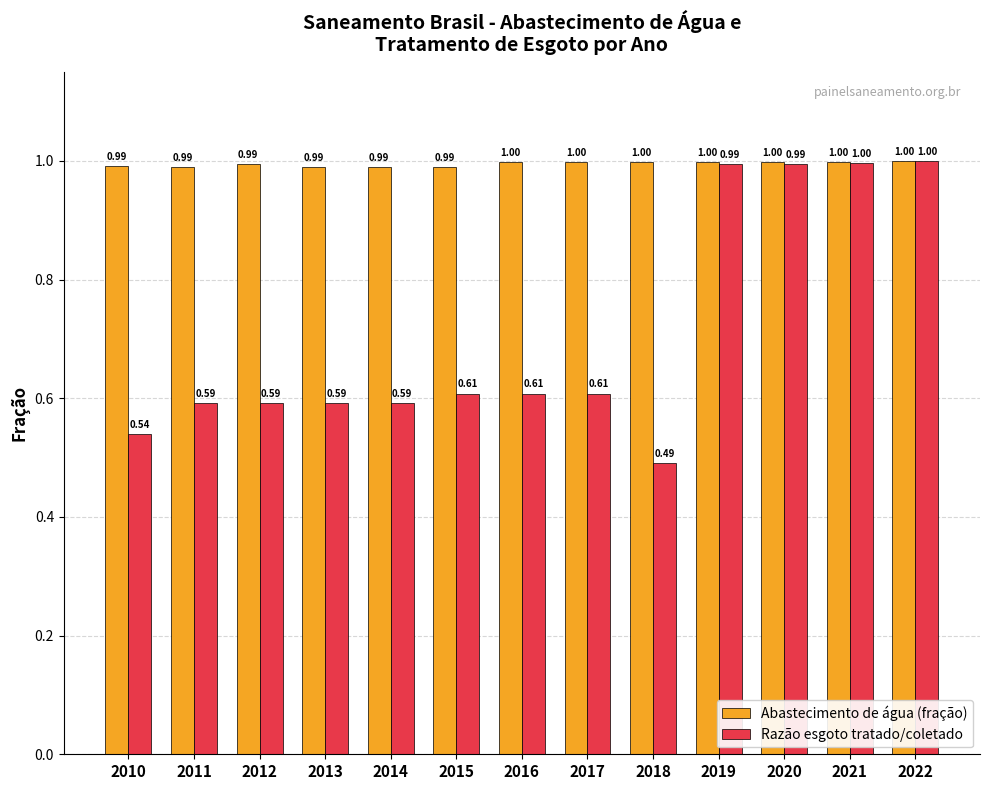

List the series in order of their overall mean, lowest first.

Razão esgoto tratado/coletado, Abastecimento de água (fração)